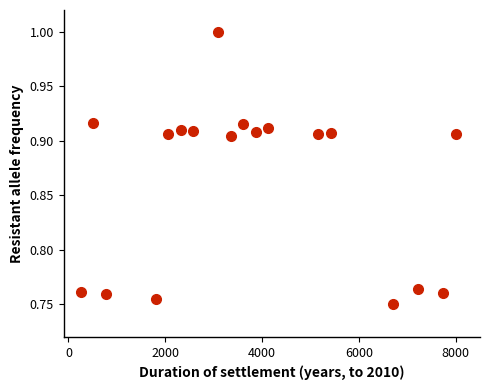

What is the range of X values (max minus min)?

7742.0